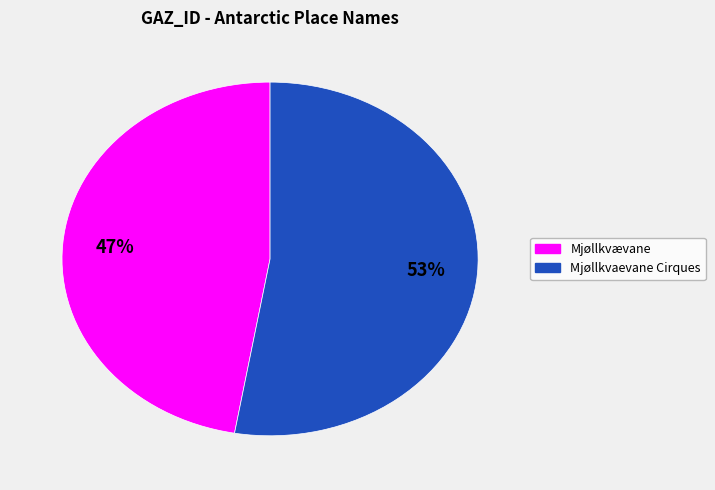

How many segments does this pie chart have?

2